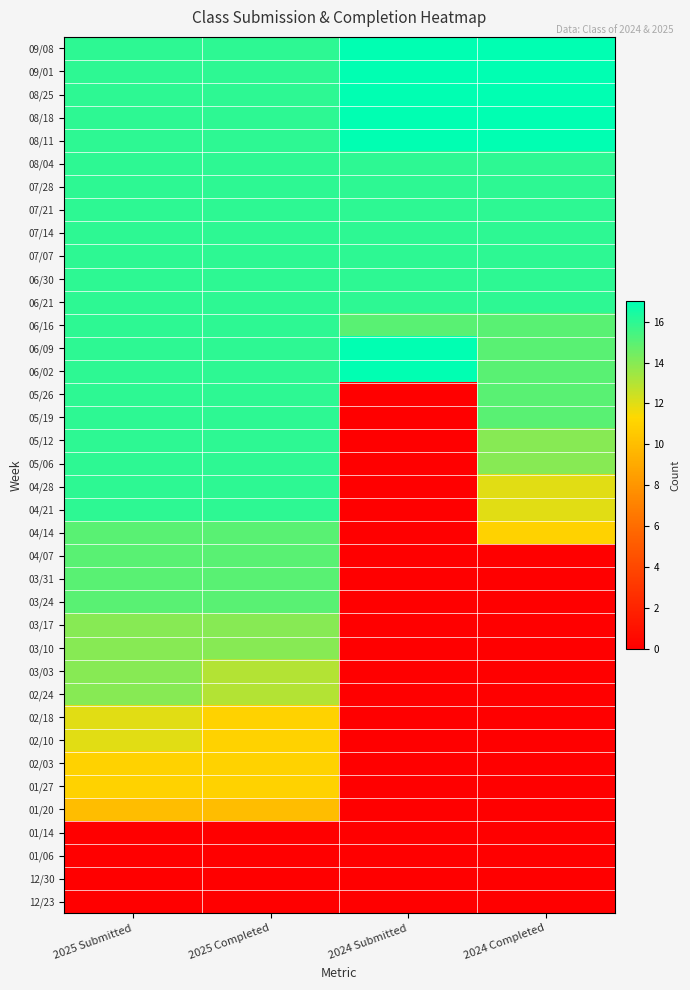

Which has a higher value, 2025 Completed or 2024 Completed?

2024 Completed